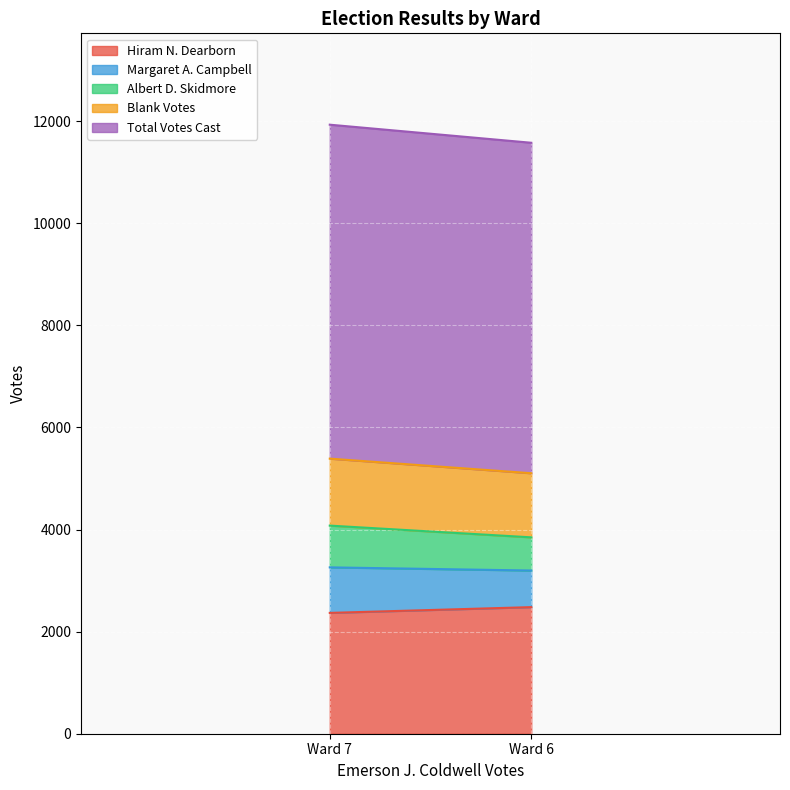

What are all the series names shown in the legend?

Hiram N. Dearborn, Margaret A. Campbell, Albert D. Skidmore, Blank Votes, Total Votes Cast